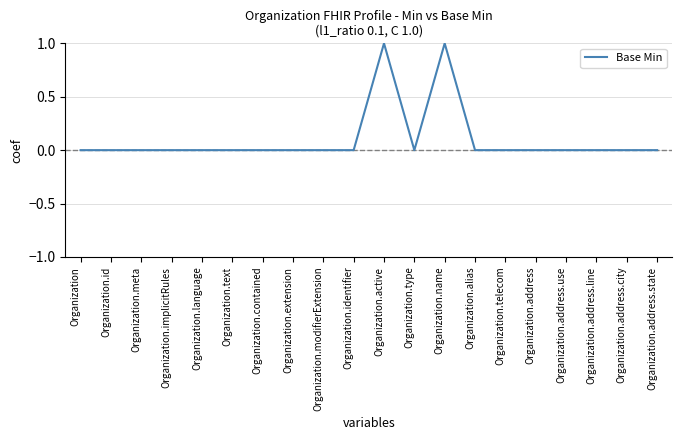

What is the greatest value displayed?

1